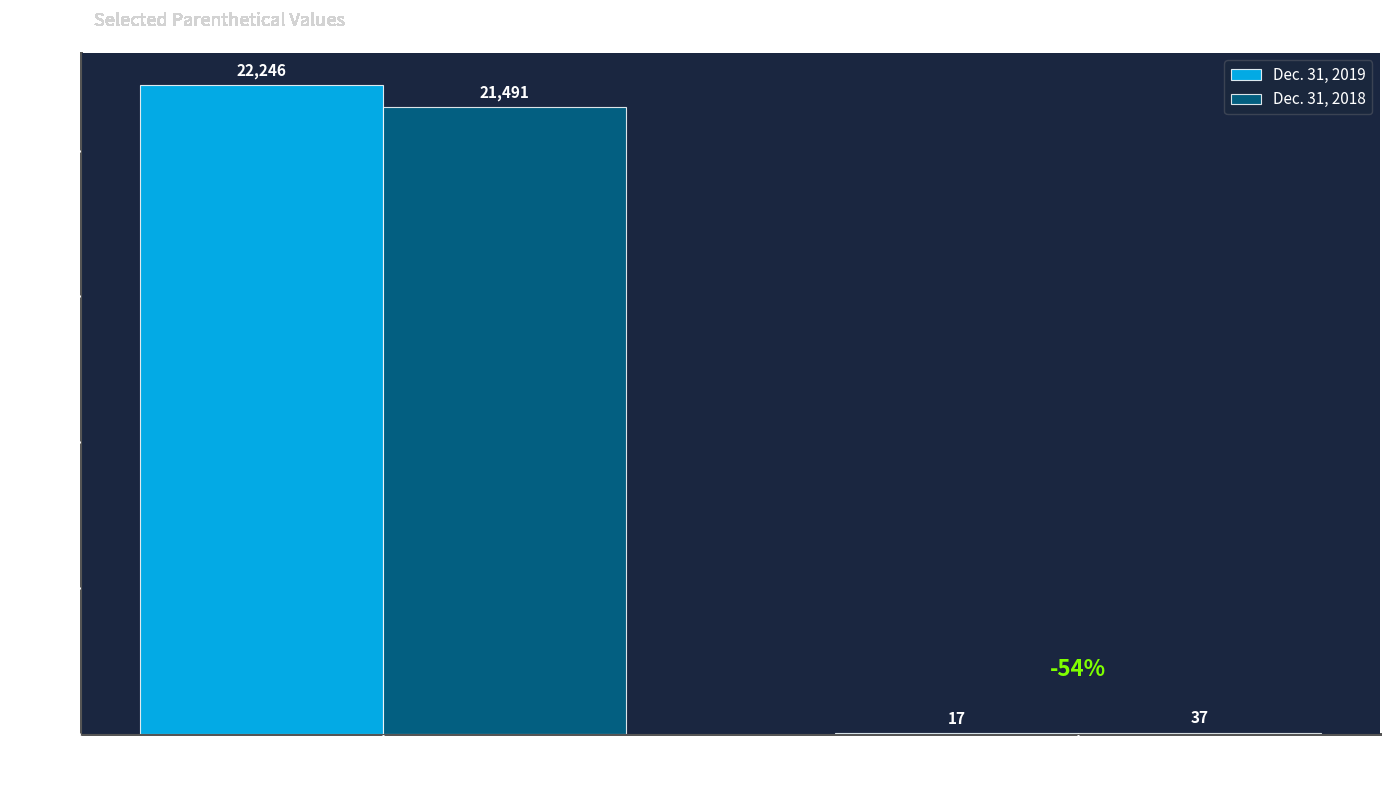

Reading right to left, what are all the values shown in this chart?

Dec. 31, 2019: 17	22246
Dec. 31, 2018: 37	21491